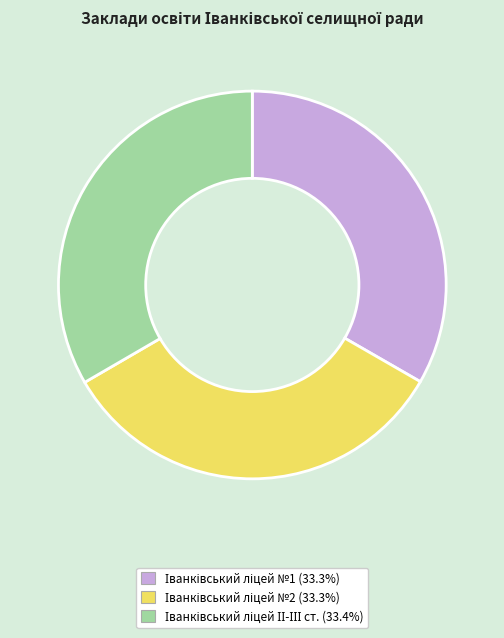

Is there any slice that represents more than half of the pie?

No